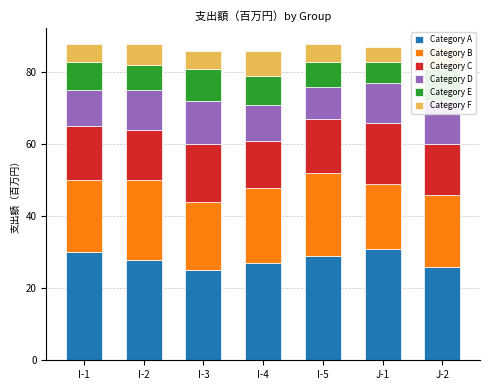

Reading left to right, list all the values displayed in this chart.

Category A: 30	28	25	27	29	31	26
Category B: 20	22	19	21	23	18	20
Category C: 15	14	16	13	15	17	14
Category D: 10	11	12	10	9	11	12
Category E: 8	7	9	8	7	6	9
Category F: 5	6	5	7	5	4	6